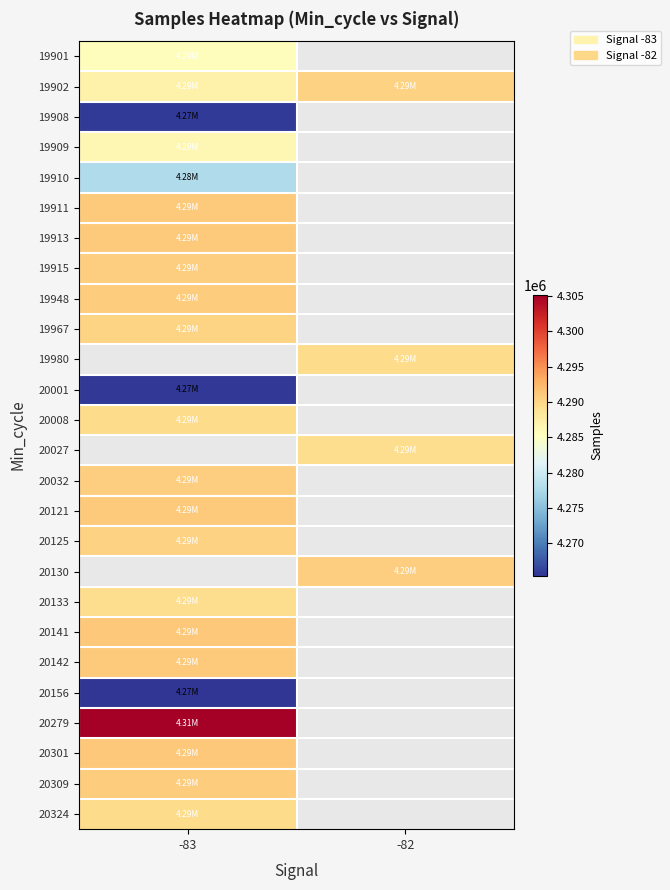

Which has a higher value, -83 or -82?

-82